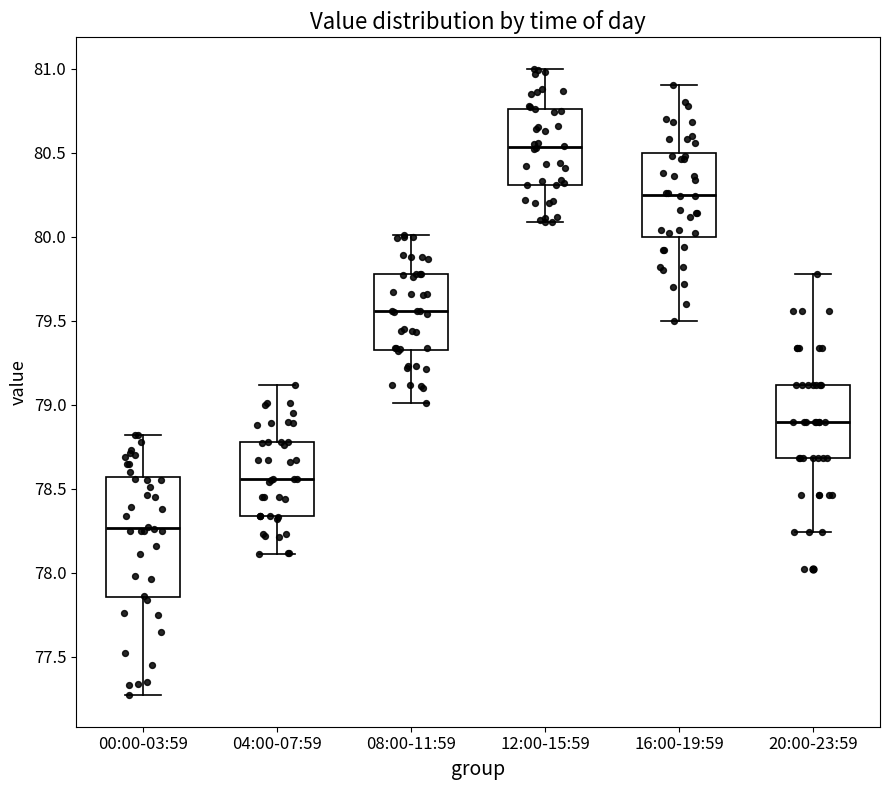

Comparing the boxes themselves (not the whiskers), which one is the tallest?

00:00-03:59